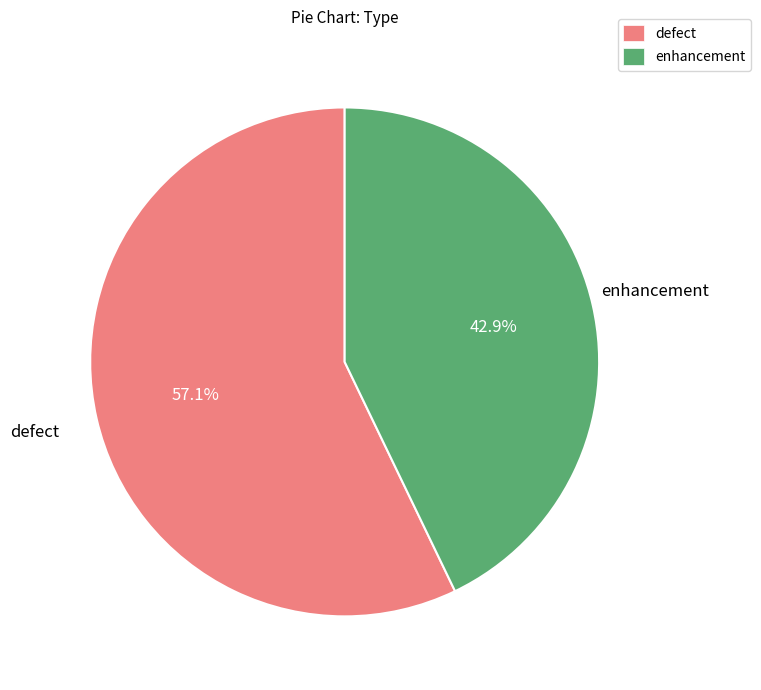

Is there a majority slice in this chart?

Yes